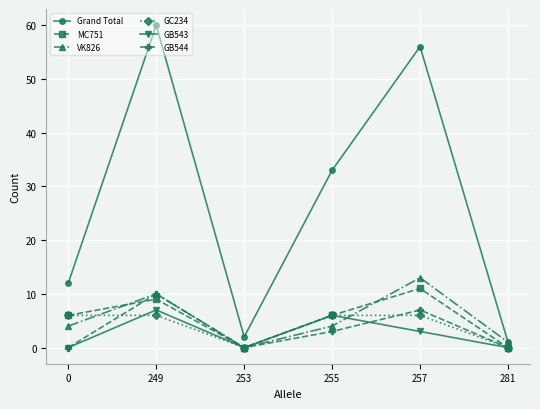

What is the sum of all GC234 values?

24